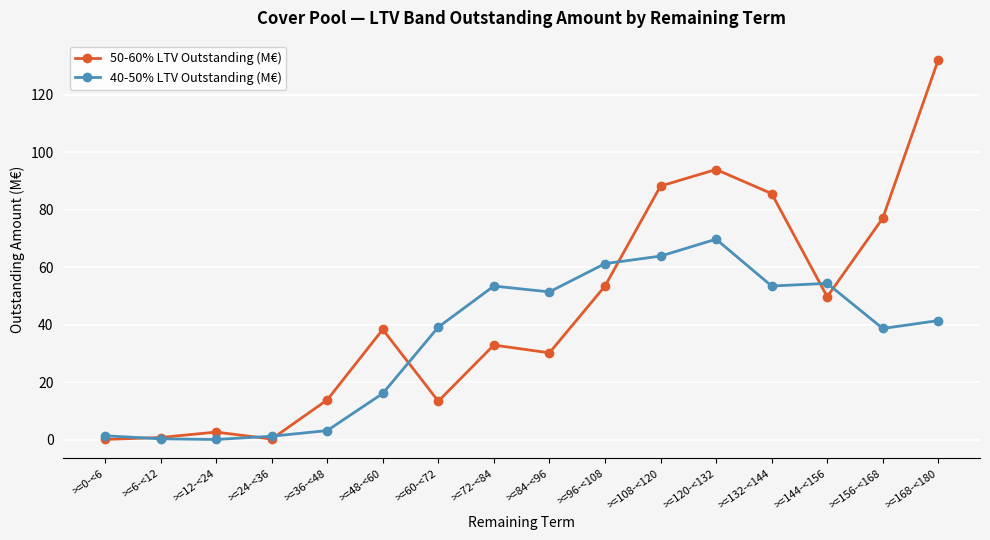

Count the number of categories in the chart.

16